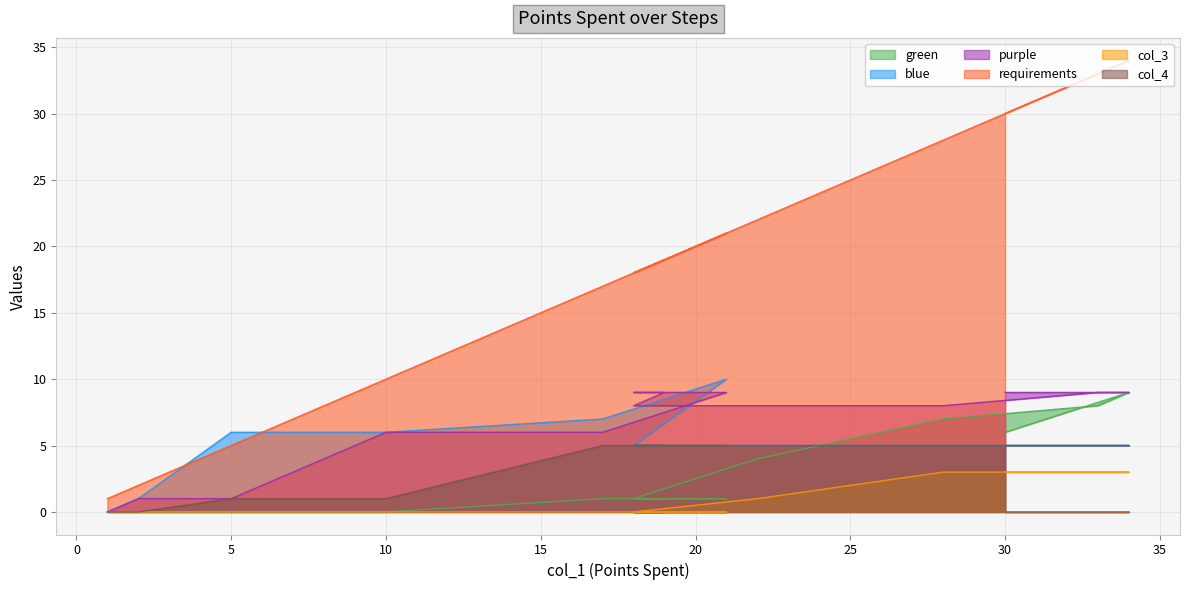

Which series changed the most between 17 and 30?

requirements